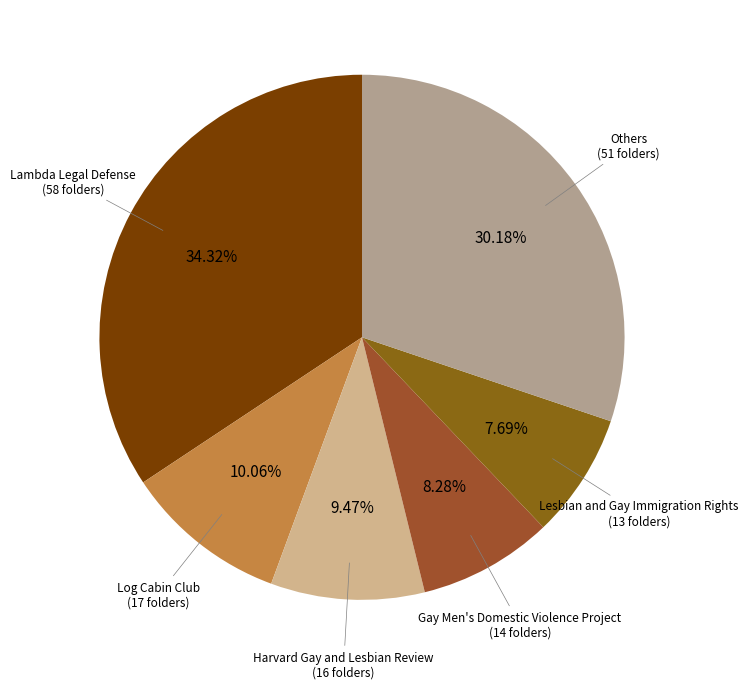

Does any single category account for the majority?

No